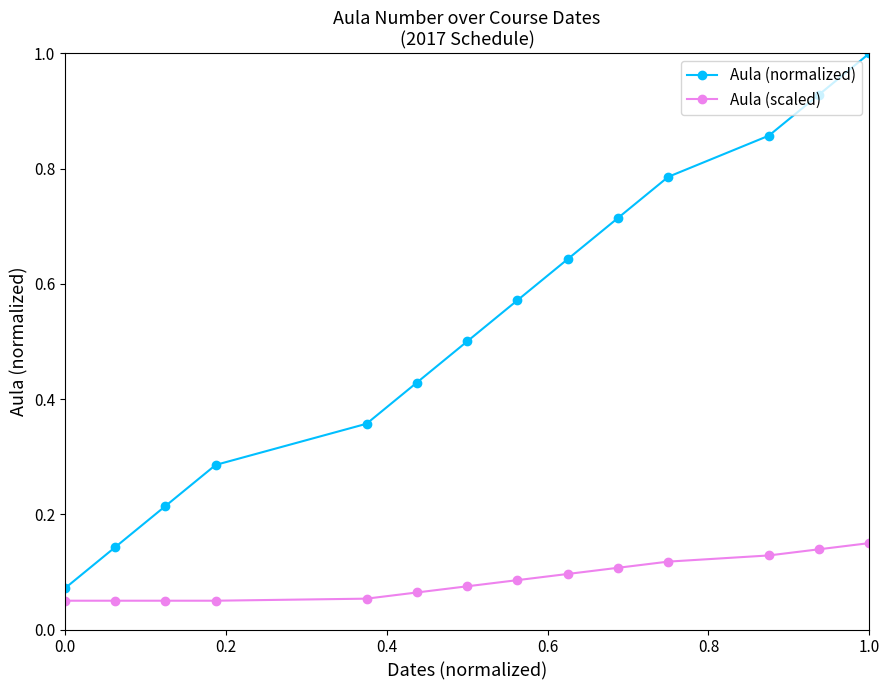

At how many categories does at least one series exceed 0?

14